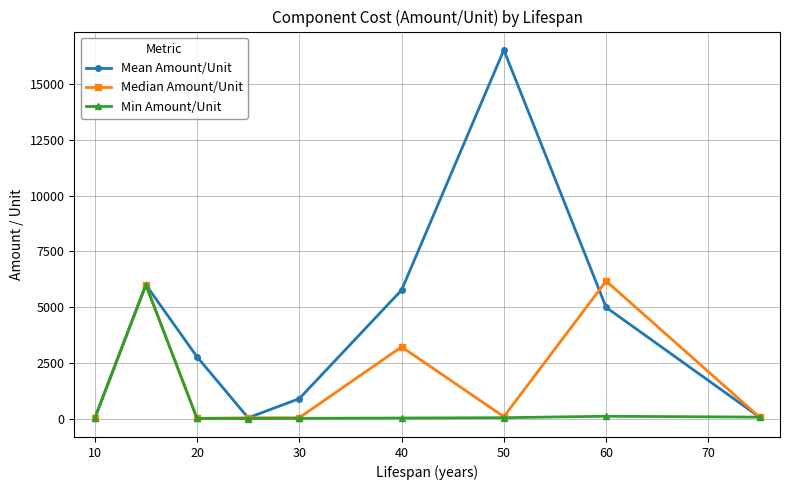

What is the sum of all Min Amount/Unit values?

6262.0